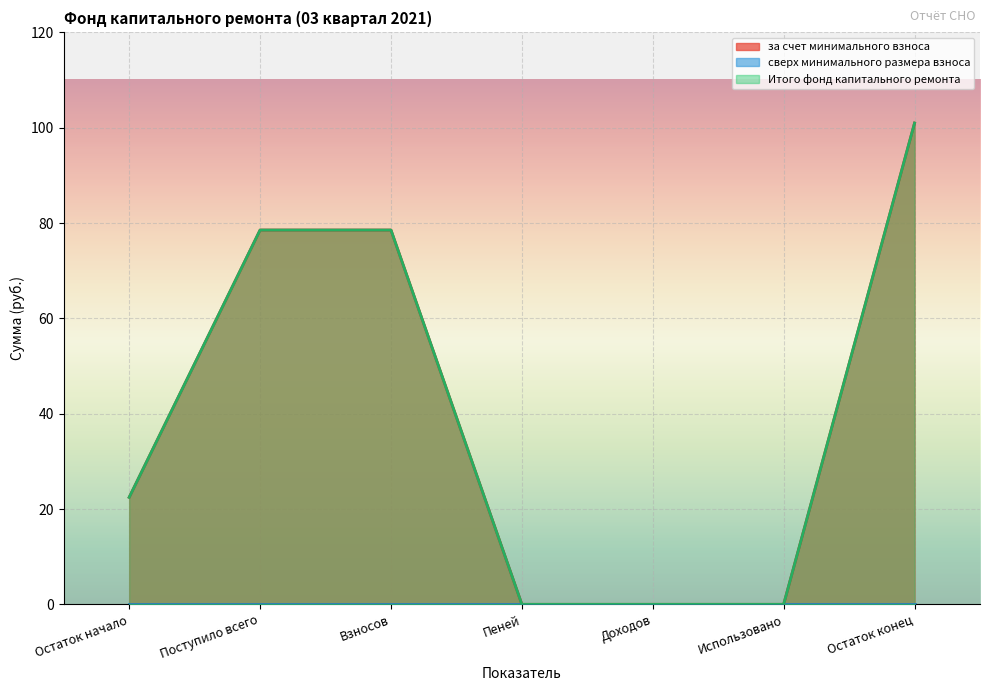

Is the value of Итого фонд капитального ремонта at Доходов greater than the value of за счет минимального взноса at Поступило всего?

No